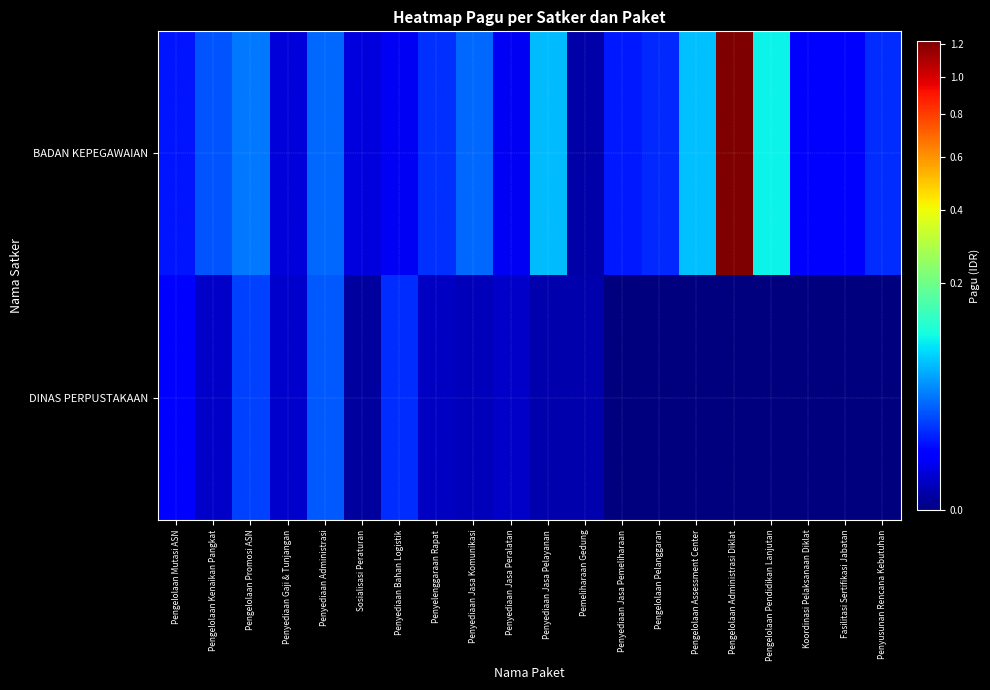

Reading left to right, what are all the values shown in this chart?

BADAN KEPEGAWAIAN: Pengelolaan Mutasi ASN=100504000	Pengelolaan Kenaikan Pangkat=247311000	Pengelolaan Promosi ASN=353790900	Penyediaan Gaji & Tunjangan=21490000	Penyediaan Administrasi=298093676	Sosialisasi Peraturan=25771200	Penyediaan Bahan Logistik=43050400	Penyelenggaraan Rapat=150534000	Penyediaan Jasa Komunikasi=299570000	Penyediaan Jasa Peralatan=40890000	Penyediaan Jasa Pelayanan=645960000	Pemeliharaan Gedung=3020000	Penyediaan Jasa Pemeliharaan=105858000	Pengelolaan Pelanggaran=136253000	Pengelolaan Assessment Center=682332300	Pengelolaan Administrasi Diklat=12183092000	Pengelolaan Pendidikan Lanjutan=971640000	Koordinasi Pelaksanaan Diklat=50605000	Fasilitasi Sertifikasi Jabatan=62850000	Penyusunan Rencana Kebutuhan=147394600
DINAS PERPUSTAKAAN: Pengelolaan Mutasi ASN=60000000	Pengelolaan Kenaikan Pangkat=12690000	Pengelolaan Promosi ASN=188400000	Penyediaan Gaji & Tunjangan=15000000	Penyediaan Administrasi=259350000	Sosialisasi Peraturan=2040000	Penyediaan Bahan Logistik=148200000	Penyelenggaraan Rapat=11250000	Penyediaan Jasa Komunikasi=7260000	Penyediaan Jasa Peralatan=12000000	Penyediaan Jasa Pelayanan=4500000	Pemeliharaan Gedung=4424400	Penyediaan Jasa Pemeliharaan=0	Pengelolaan Pelanggaran=0	Pengelolaan Assessment Center=0	Pengelolaan Administrasi Diklat=0	Pengelolaan Pendidikan Lanjutan=0	Koordinasi Pelaksanaan Diklat=0	Fasilitasi Sertifikasi Jabatan=0	Penyusunan Rencana Kebutuhan=0